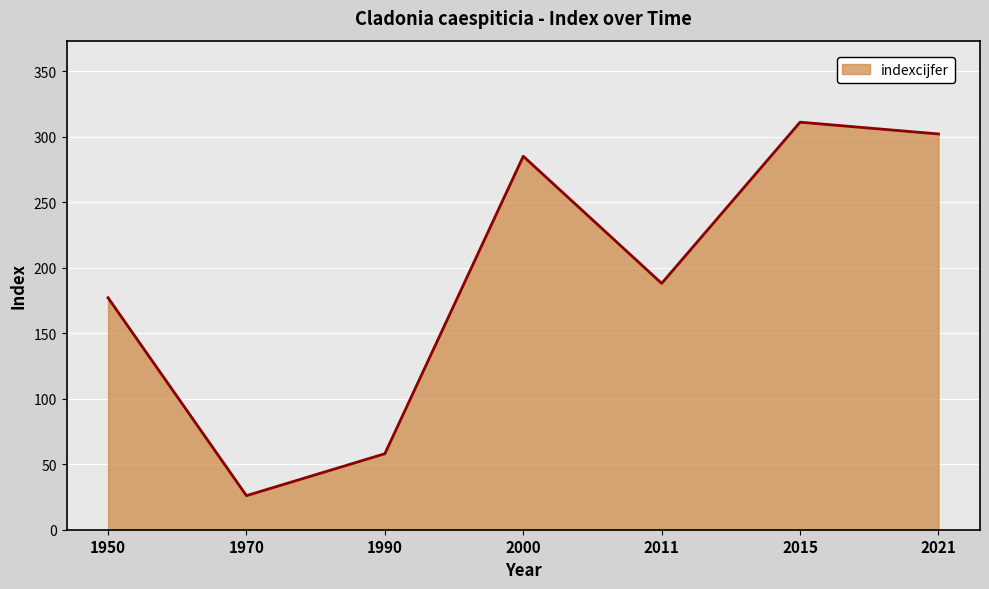

What is the difference between the values at 2015 and 1970?

285